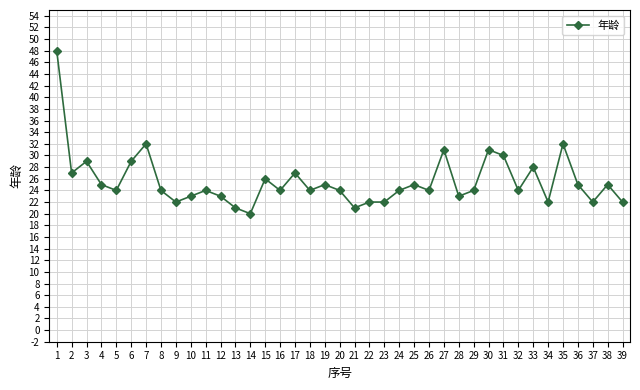

What is the ratio of the value at 35 to the value at 37?

1.5